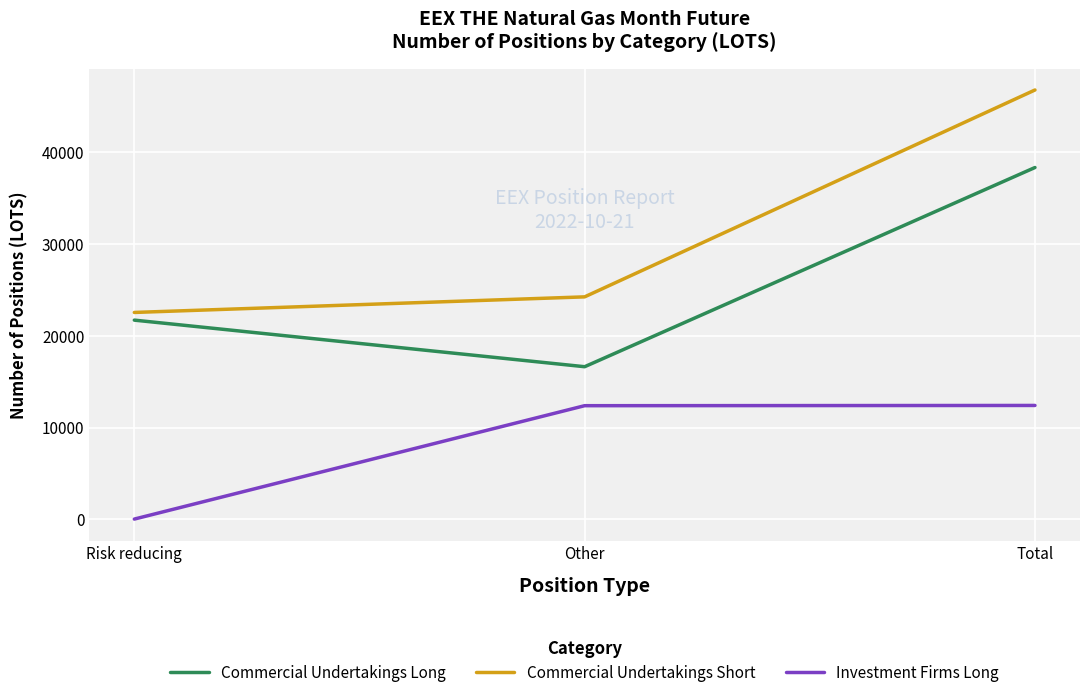

What position from the left is Other?

2